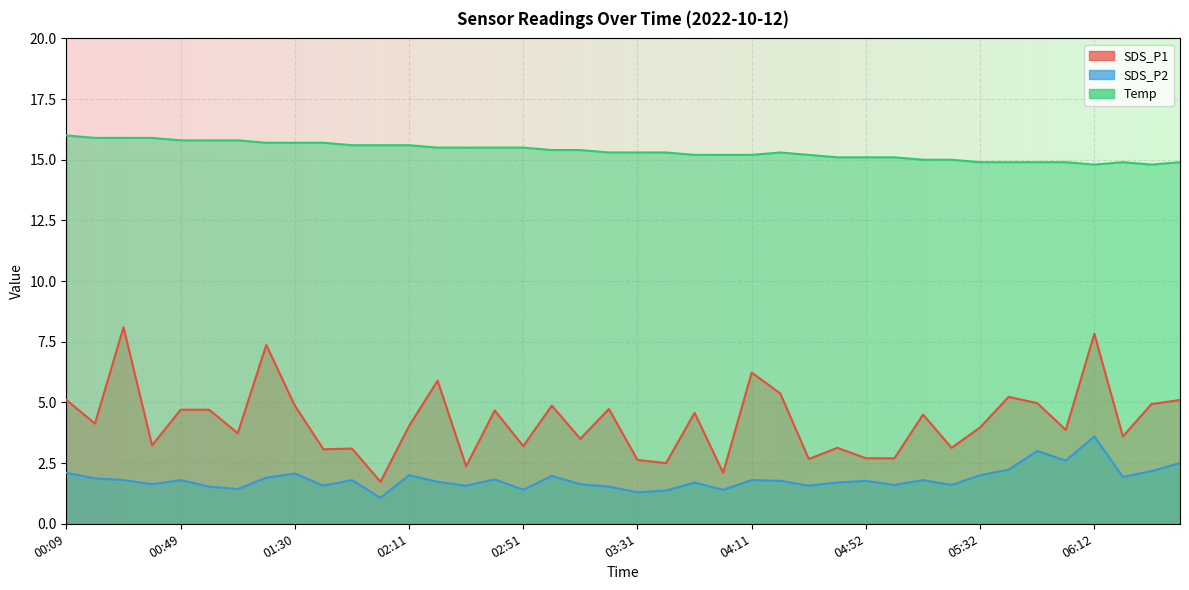

List the series in order of their overall mean, lowest first.

SDS_P2, SDS_P1, Temp